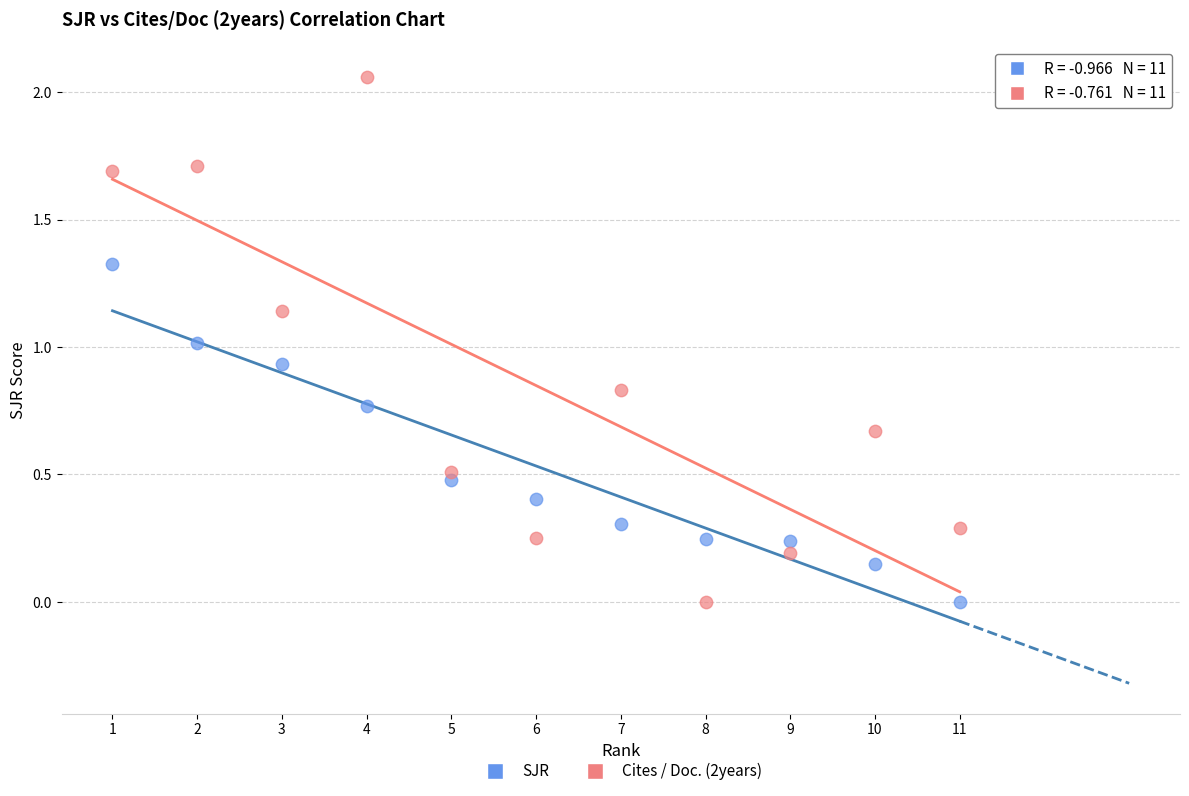

Which series contains the highest Y value?

Cites / Doc. (2years)